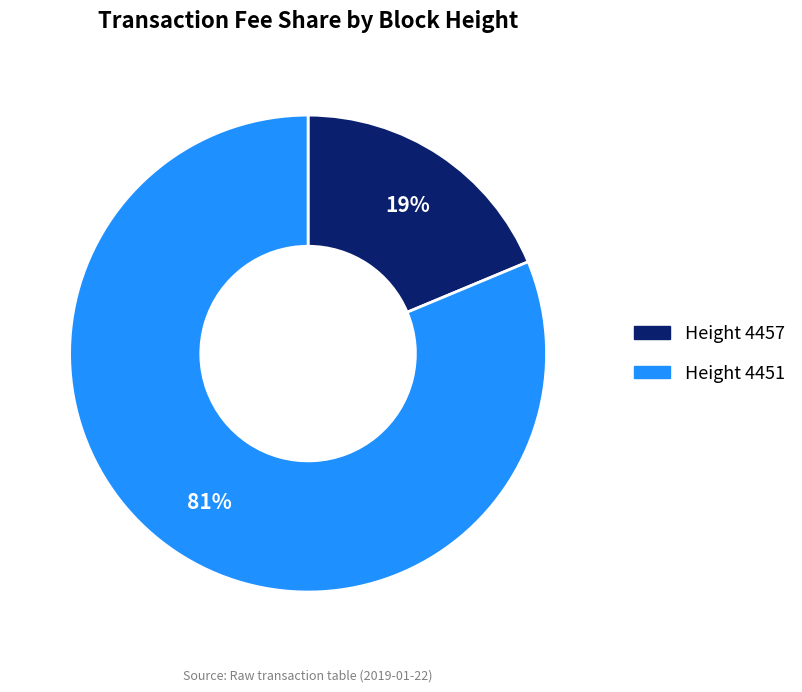

Is there a majority slice in this chart?

Yes